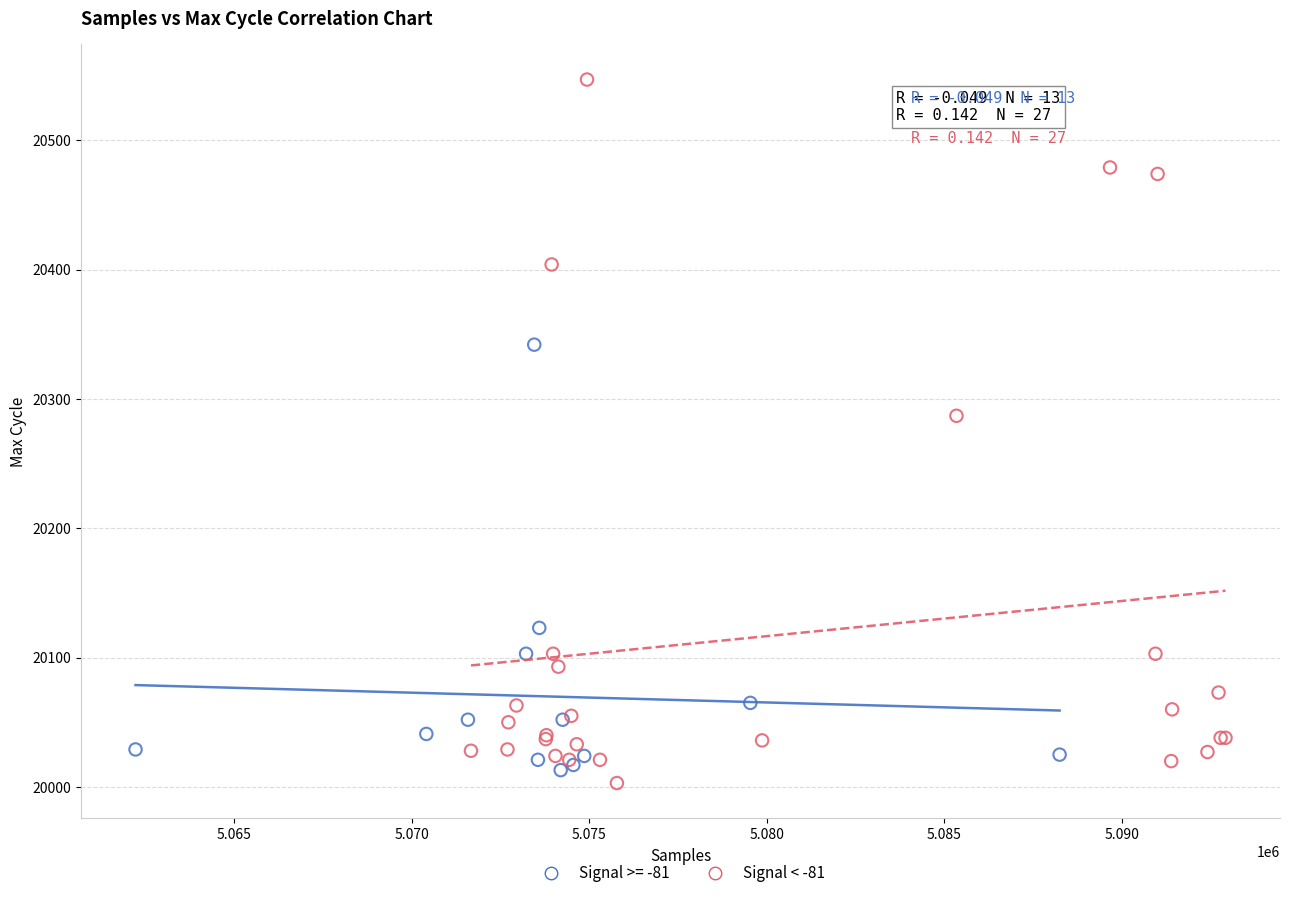

Which series has the widest spread of Y values?

Signal < -81